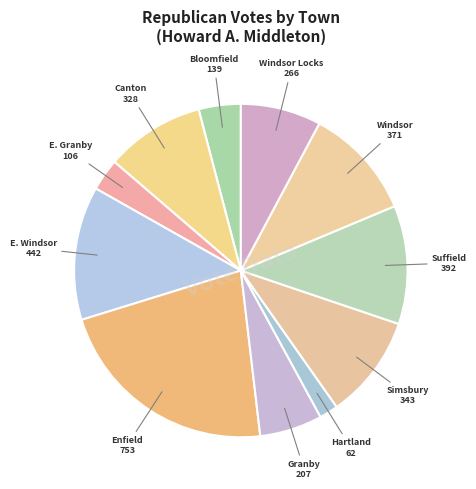

Do Hartland and Granby together represent more than half of the pie?

No